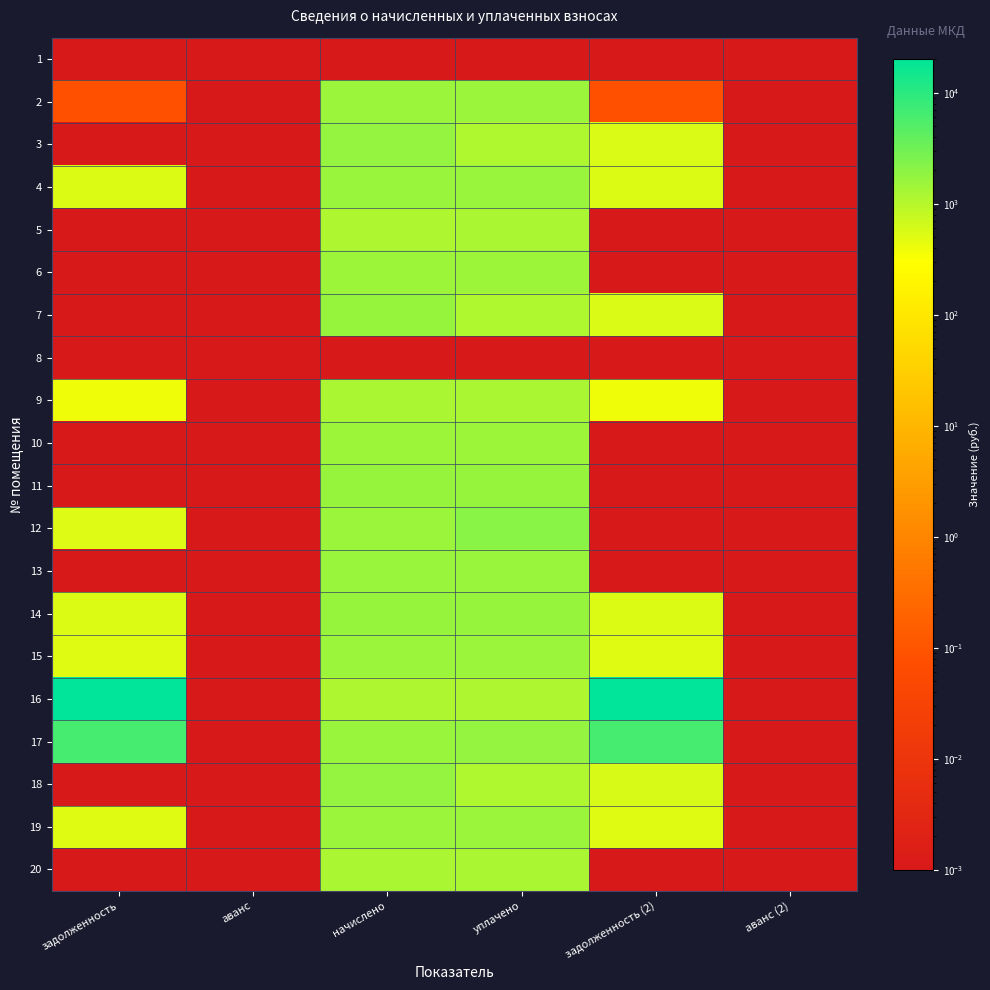

How many data points does each series have?

6